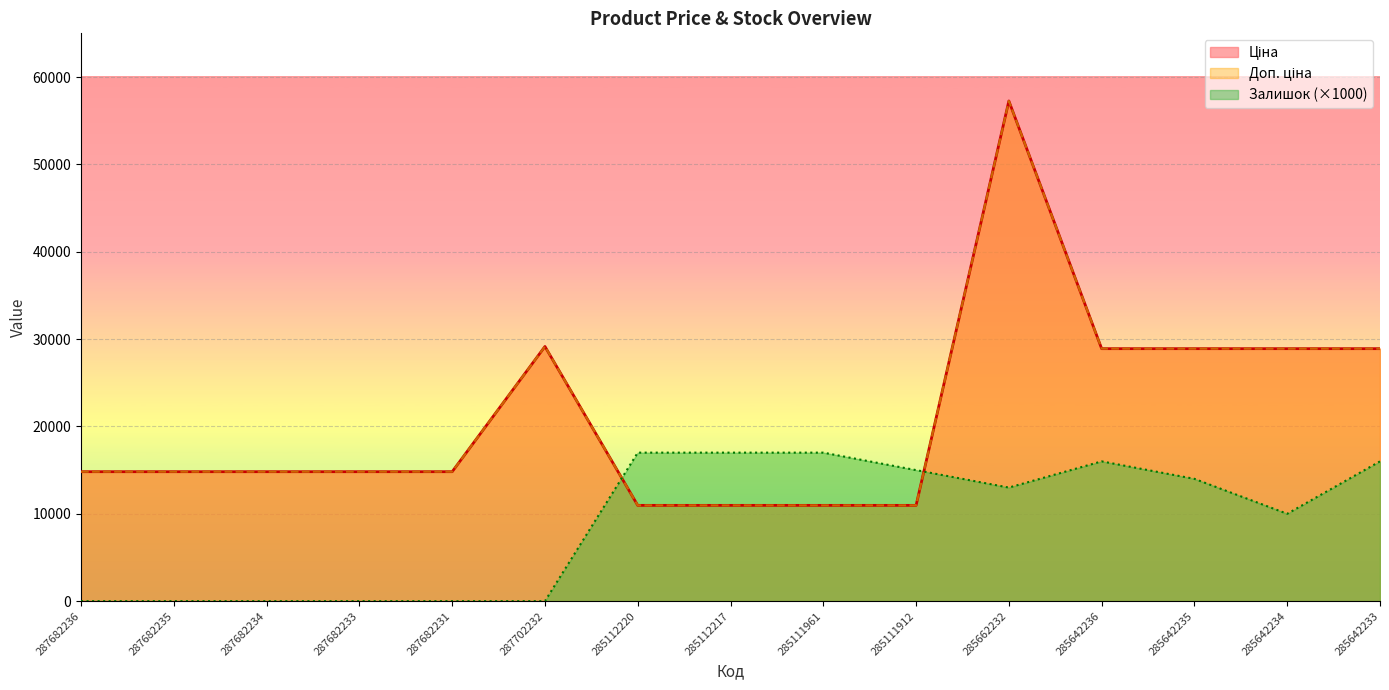

List the labels in order of Доп. ціна value, largest first.

285662232, 287702232, 285642236, 285642235, 285642234, 285642233, 287682236, 287682235, 287682234, 287682233, 287682231, 285112220, 285112217, 285111961, 285111912